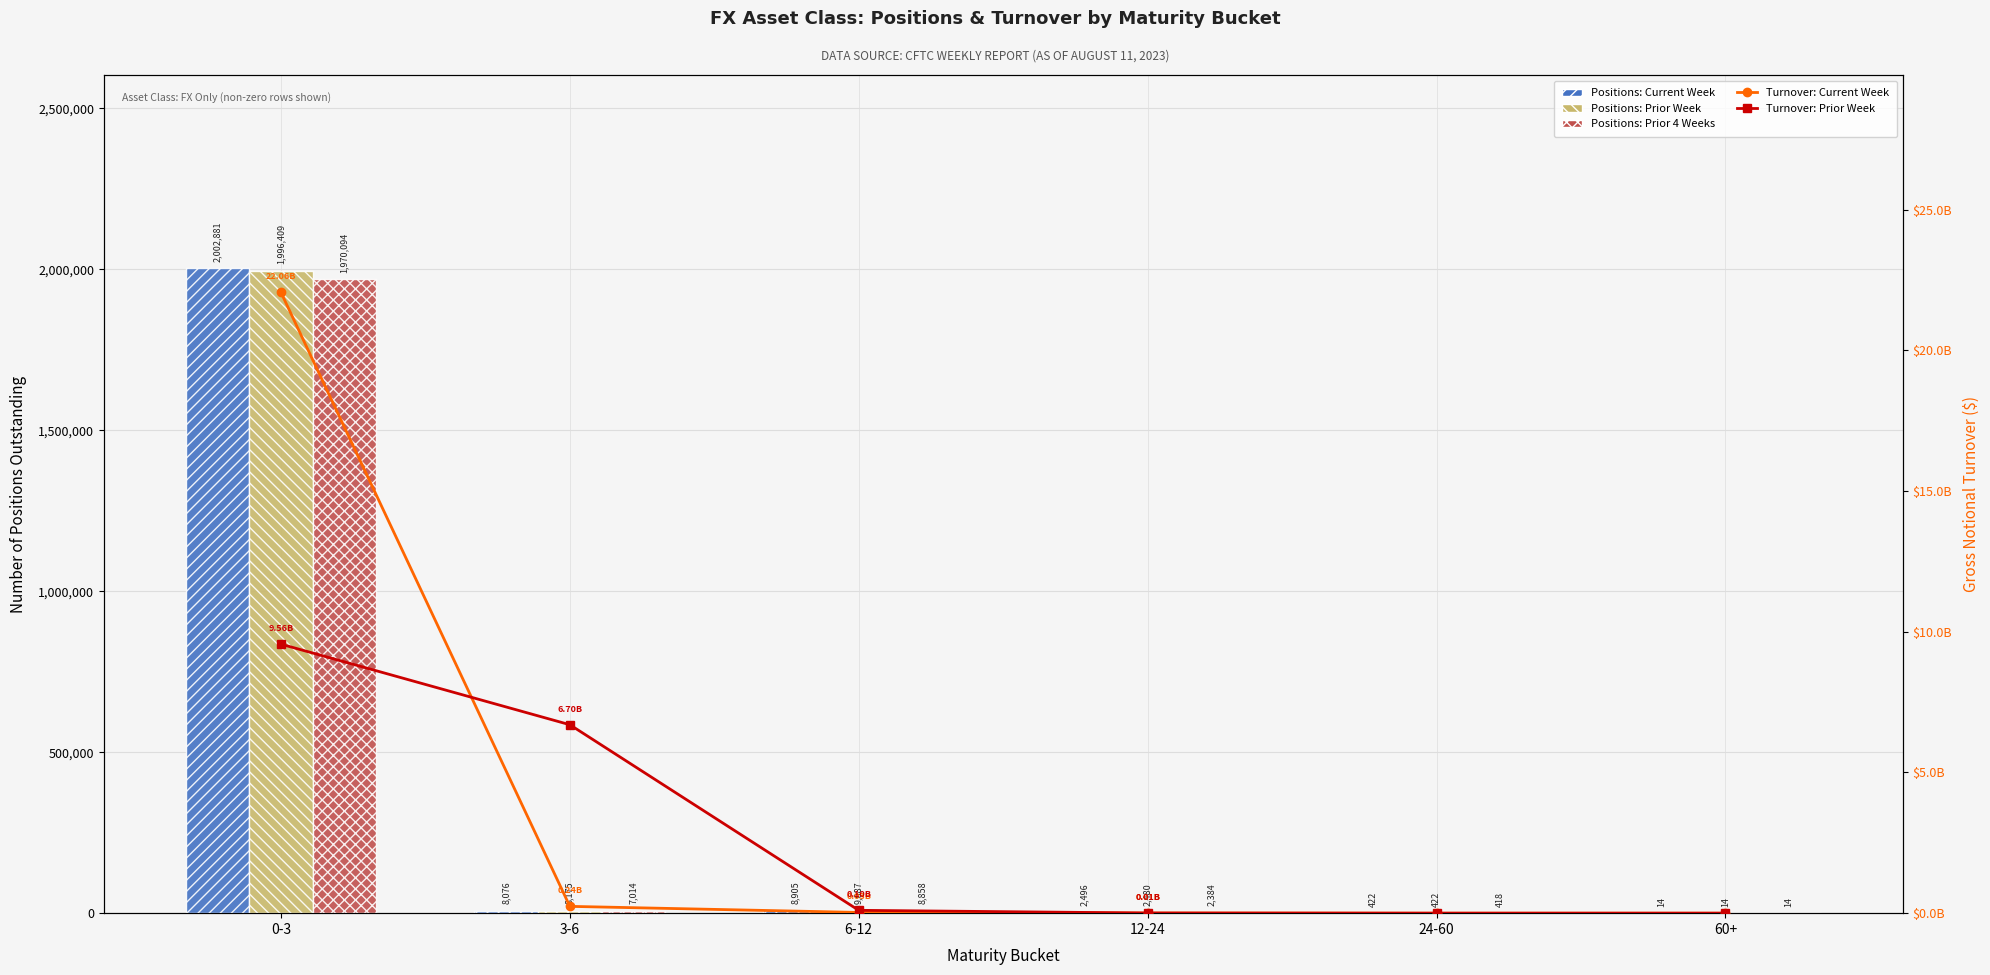

Reading right to left, list all the values displayed in this chart.

Number of Positions Outstanding (Current): 60+=14	24-60=422	12-24=2496	6-12=8905	3-6=8076	0-3=2002881
Number of Positions Outstanding (Prior): 60+=14	24-60=422	12-24=2480	6-12=9087	3-6=8175	0-3=1996409
Number of Positions Outstanding (Prior 4W): 60+=14	24-60=418	12-24=2384	6-12=8858	3-6=7014	0-3=1970094
Turnover: Current Week: 60+=0	24-60=0	12-24=5289271	6-12=26502185	3-6=241795610	0-3=22059146295
Turnover: Prior Week: 60+=0	24-60=0	12-24=5418836	6-12=101243927	3-6=6695218072	0-3=9558073358